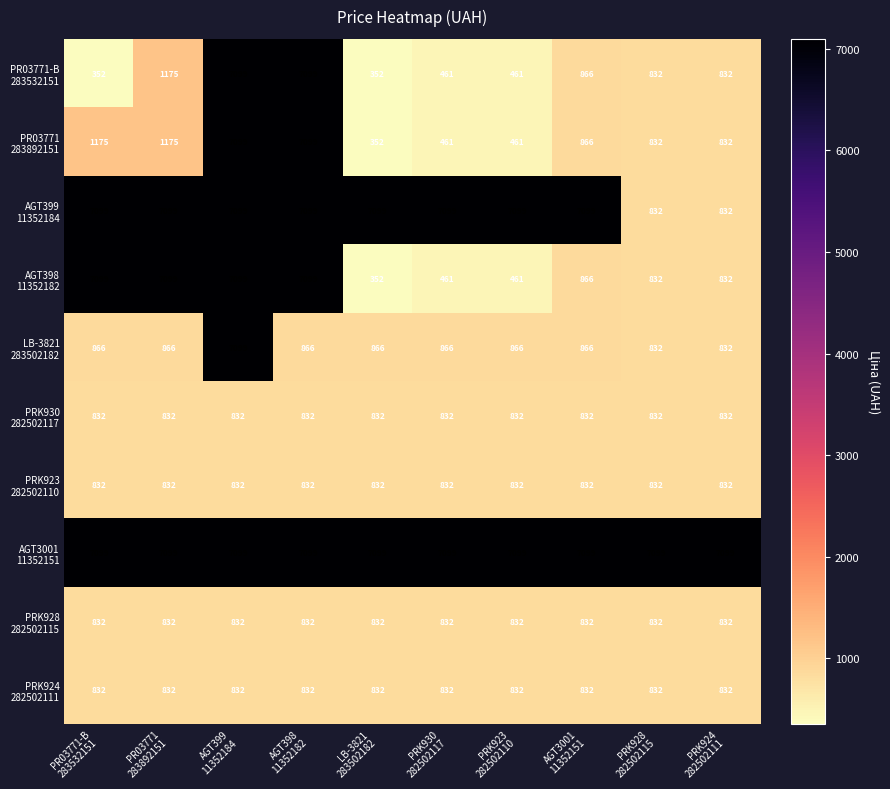

What is the maximum value shown in the chart?

7099